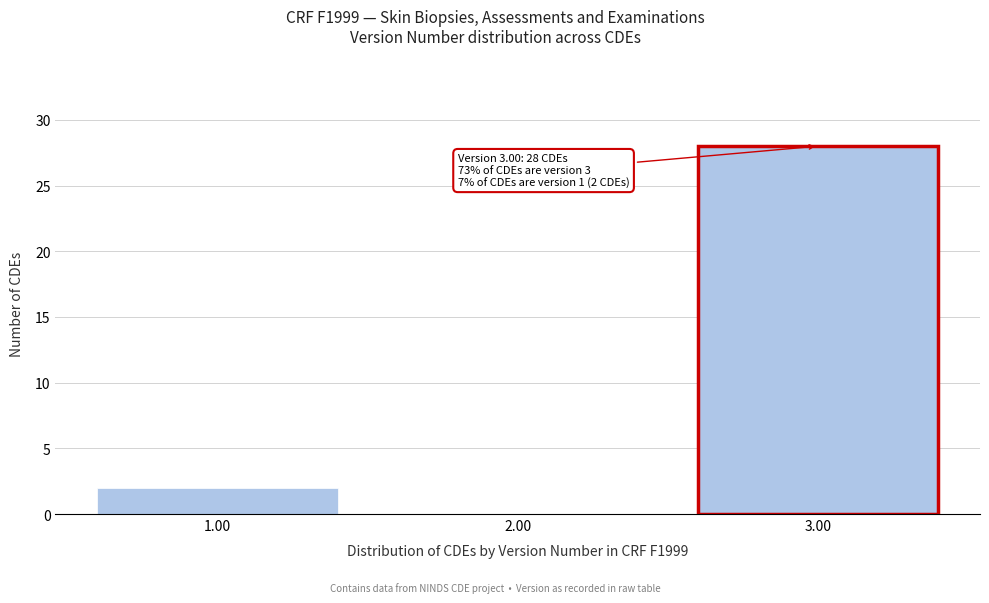

Reading left to right, list all the values displayed in this chart.

1.00=2	2.00=0	3.00=28